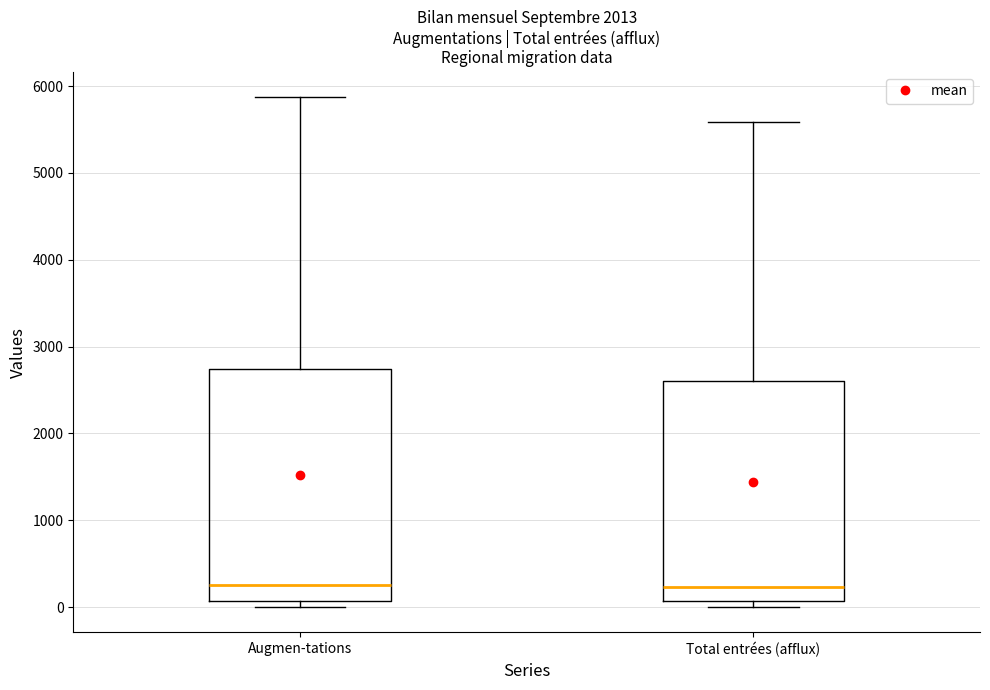

Reading left to right, read every box against the y-axis: the position of its median line, the range the box covers, and the ends of its whiskers. The values are not printed on the chart, so give them approximately, as read against the axis.

Augmen-tations: median 300, box 100 to 2700, whiskers 0 to 5900
Total entrées (afflux): median 200, box 100 to 2600, whiskers 0 to 5600